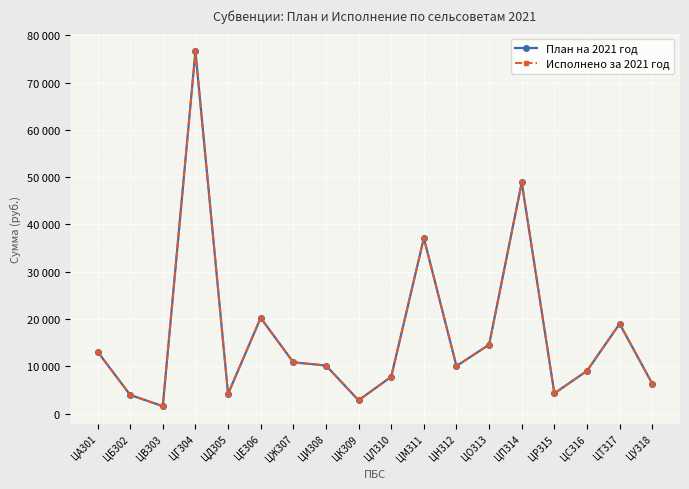

True or false: Исполнено за 2021 год and План на 2021 год cross at least once.

False